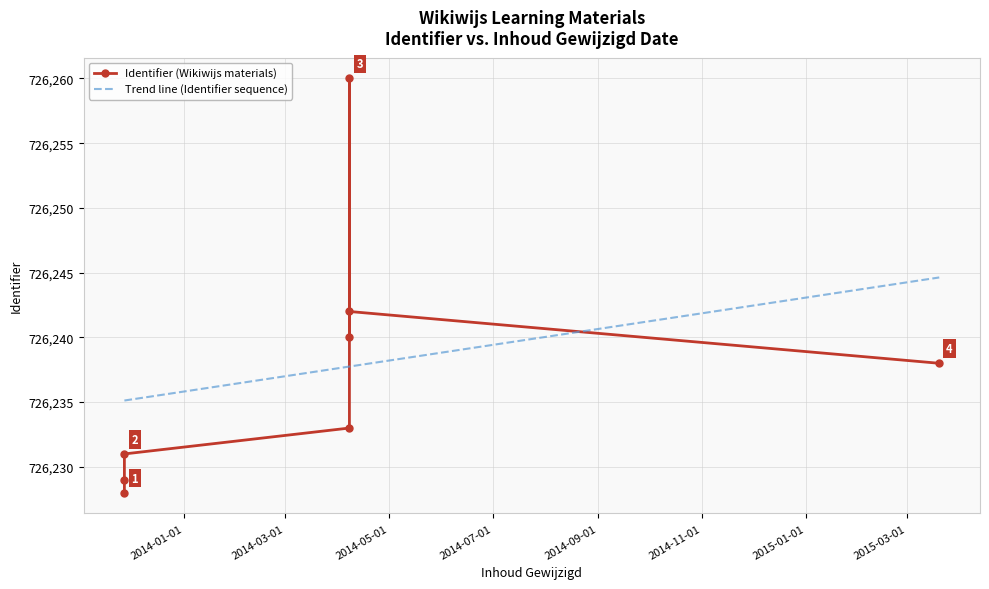

At which label is the value closest to 726244?

2014-04-08